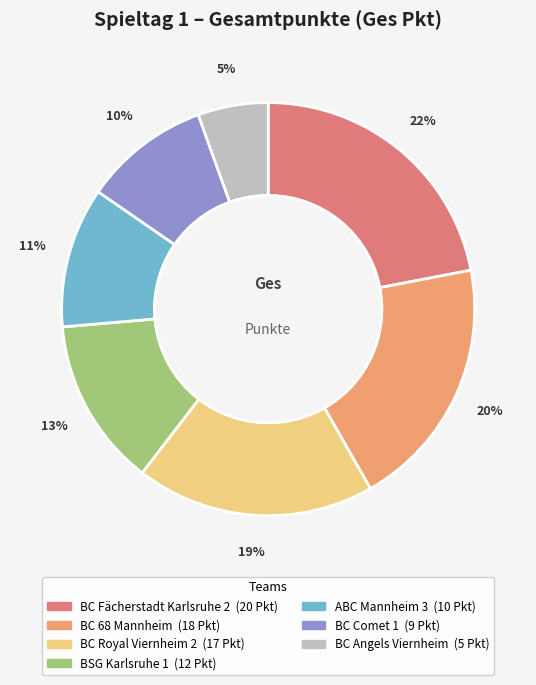

To the nearest percent, what is the difference between the ABC Mannheim 3 and BC Royal Viernheim 2 slice percentages?

8%